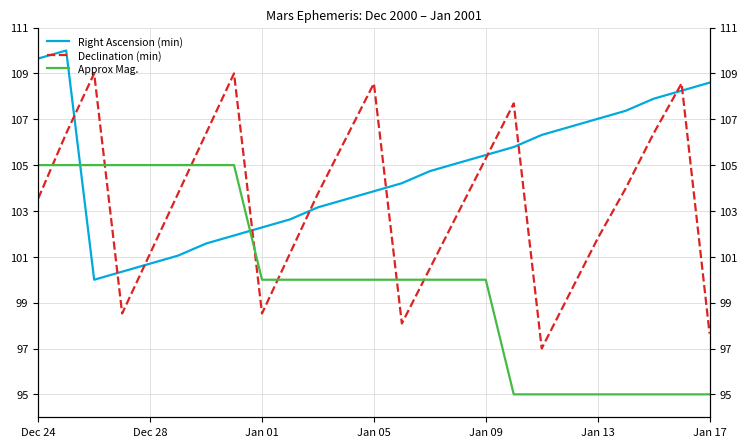

Is the value of Right Ascension (min) at 24 greater than the value of Approx Mag. at 14?

Yes